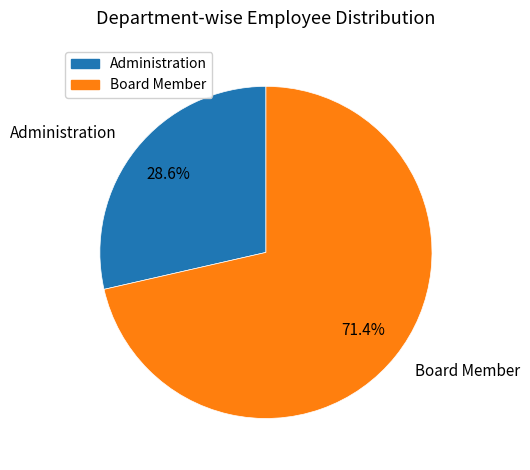

Count the number of slices in the pie.

2